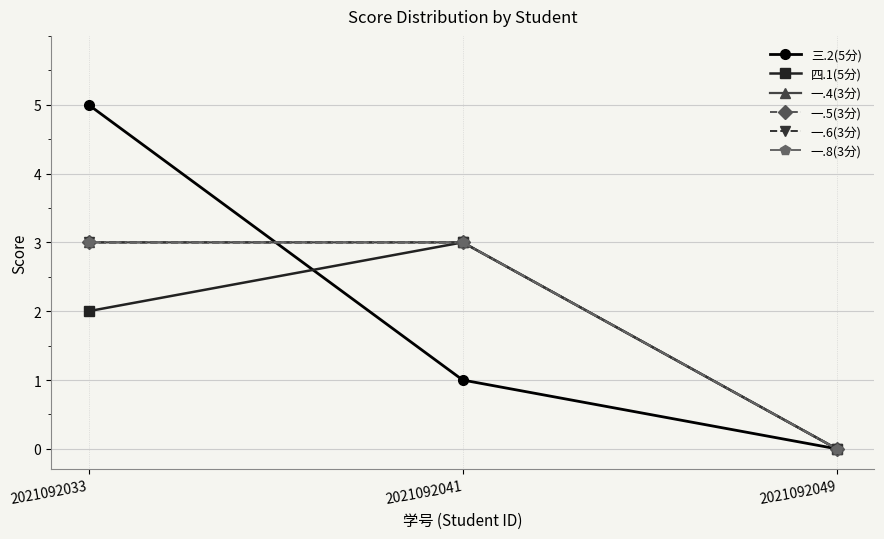

Count the 一.8(3分) values in the range 0 to 3.

3